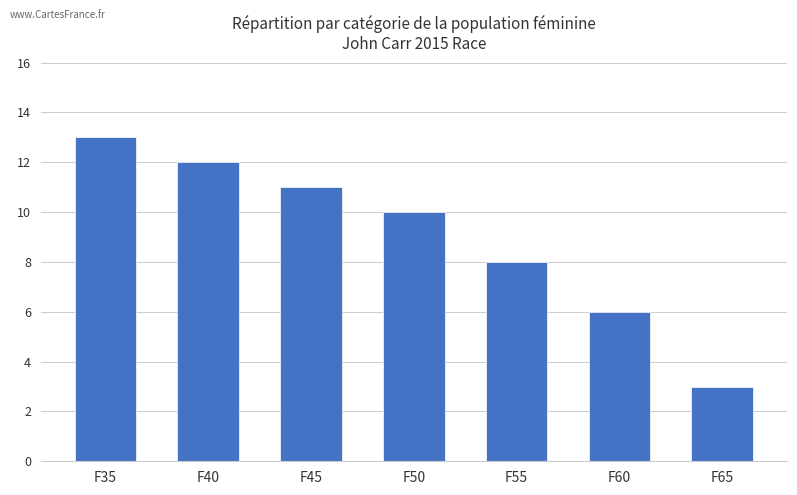

What is the smallest value displayed?

3